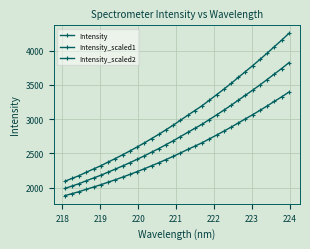

How many values in the Intensity_scaled2 series exceed 2507?

16